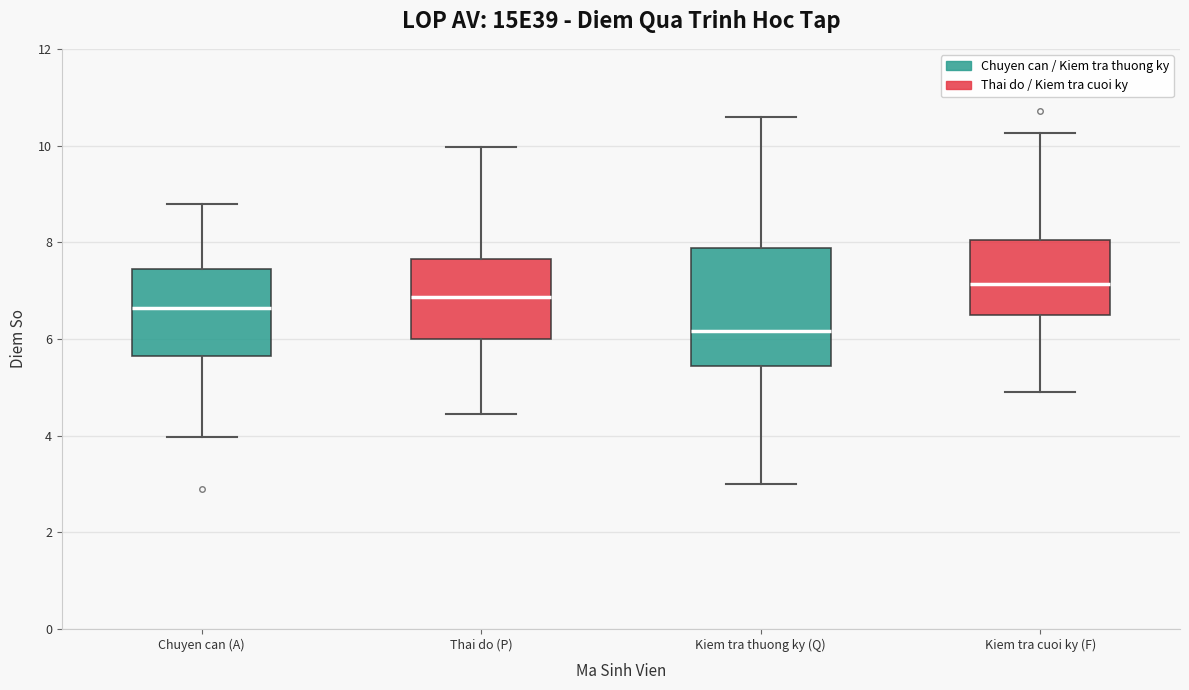

Reading left to right, transcribe this box plot: for each box, give where its median line is, the range the box spans, and where its two whiskers end, as read against the y-axis. The values are not printed on the chart, so give them approximately, as read against the axis.

Chuyen can (A): median 6.6, box 5.6 to 7.4, whiskers 4.0 to 8.8
Thai do (P): median 6.8, box 6.0 to 7.6, whiskers 4.4 to 10.0
Kiem tra thuong ky (Q): median 6.2, box 5.4 to 7.8, whiskers 3.0 to 10.6
Kiem tra cuoi ky (F): median 7.2, box 6.4 to 8.0, whiskers 5.0 to 10.2